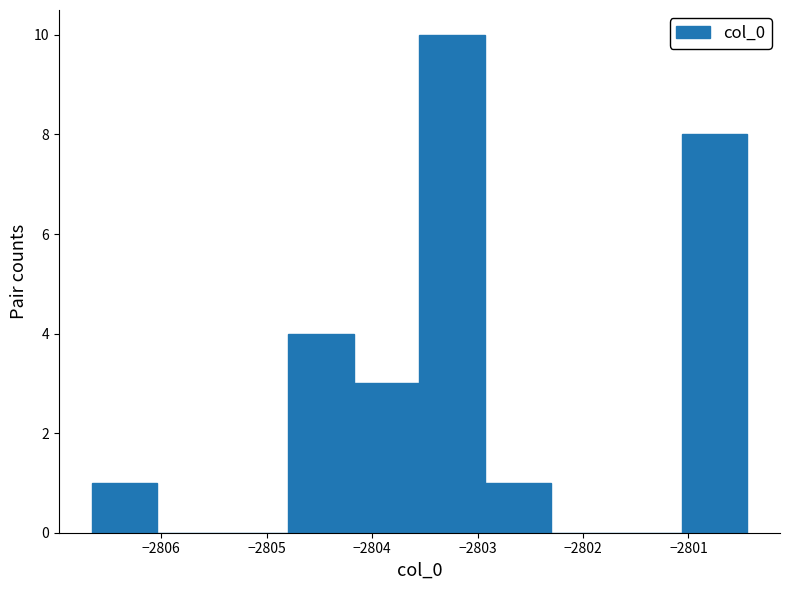

Reading left to right, list every bar in this chart as the range it spans on the x-axis followed by its height. Neither the bar edges nor the heights are printed on the chart, so give them approximately, as read against the axes.

-2806.7 to -2806.0: 1
-2806.0 to -2805.4: 0
-2805.4 to -2804.8: 0
-2804.8 to -2804.2: 4
-2804.2 to -2803.6: 3
-2803.6 to -2802.9: 10
-2802.9 to -2802.3: 1
-2802.3 to -2801.7: 0
-2801.7 to -2801.1: 0
-2801.1 to -2800.4: 8